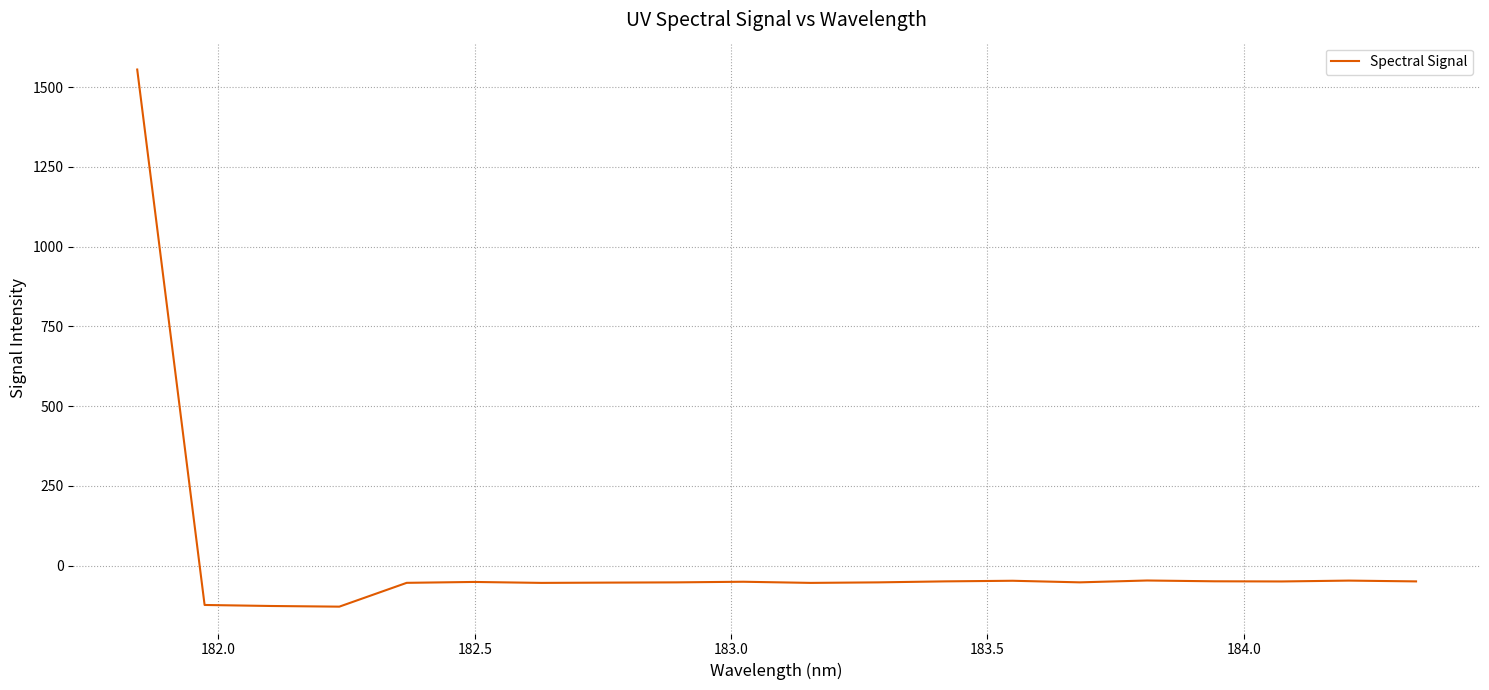

What is the minimum value shown in the chart?

-128.7